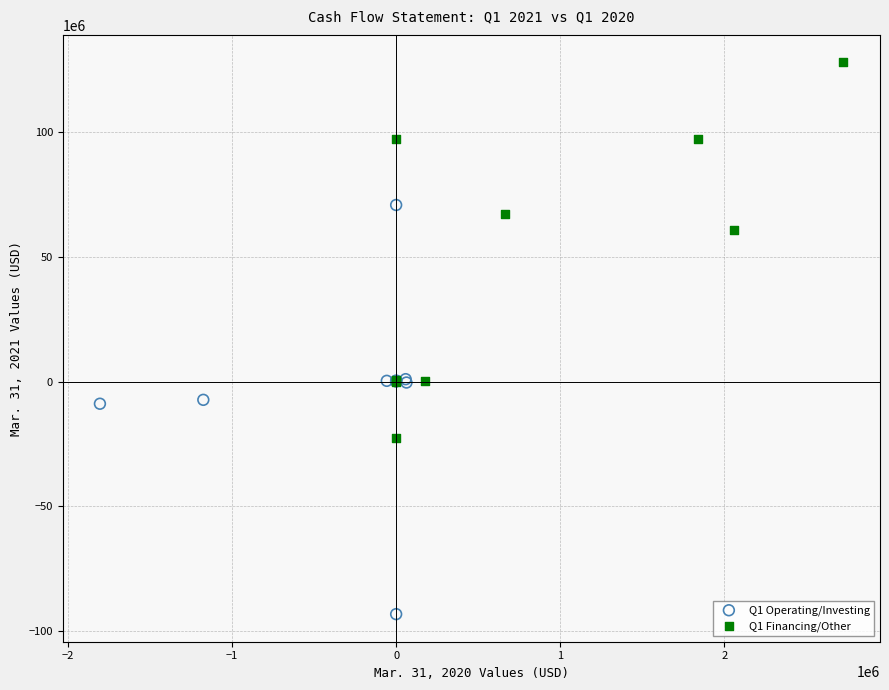

What are all the series names shown in the legend?

Q1 Operating/Investing, Q1 Financing/Other